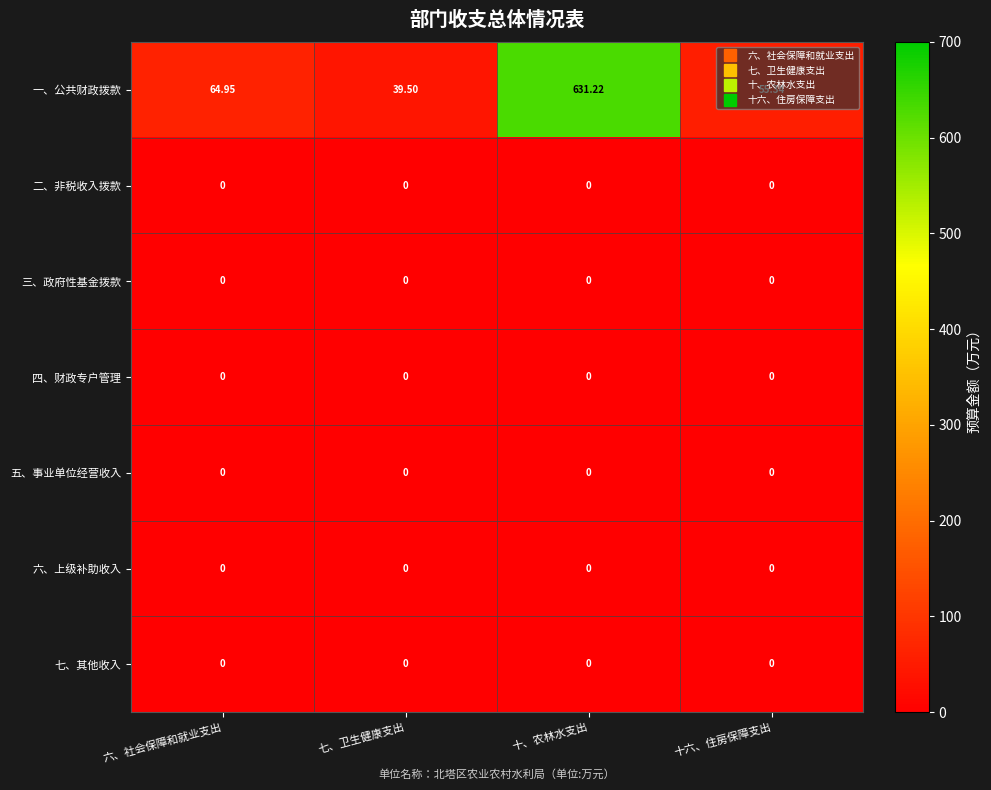

List the labels in order of 一、公共财政拨款 value, largest first.

十、农林水支出, 六、社会保障和就业支出, 十六、住房保障支出, 七、卫生健康支出